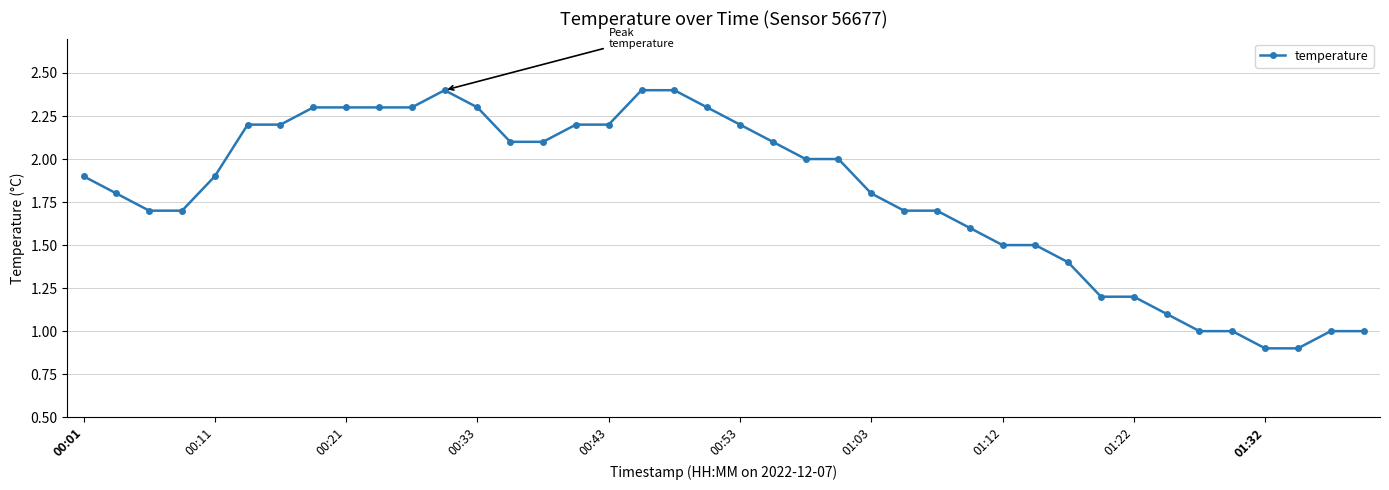

How many lines are shown in the chart?

1